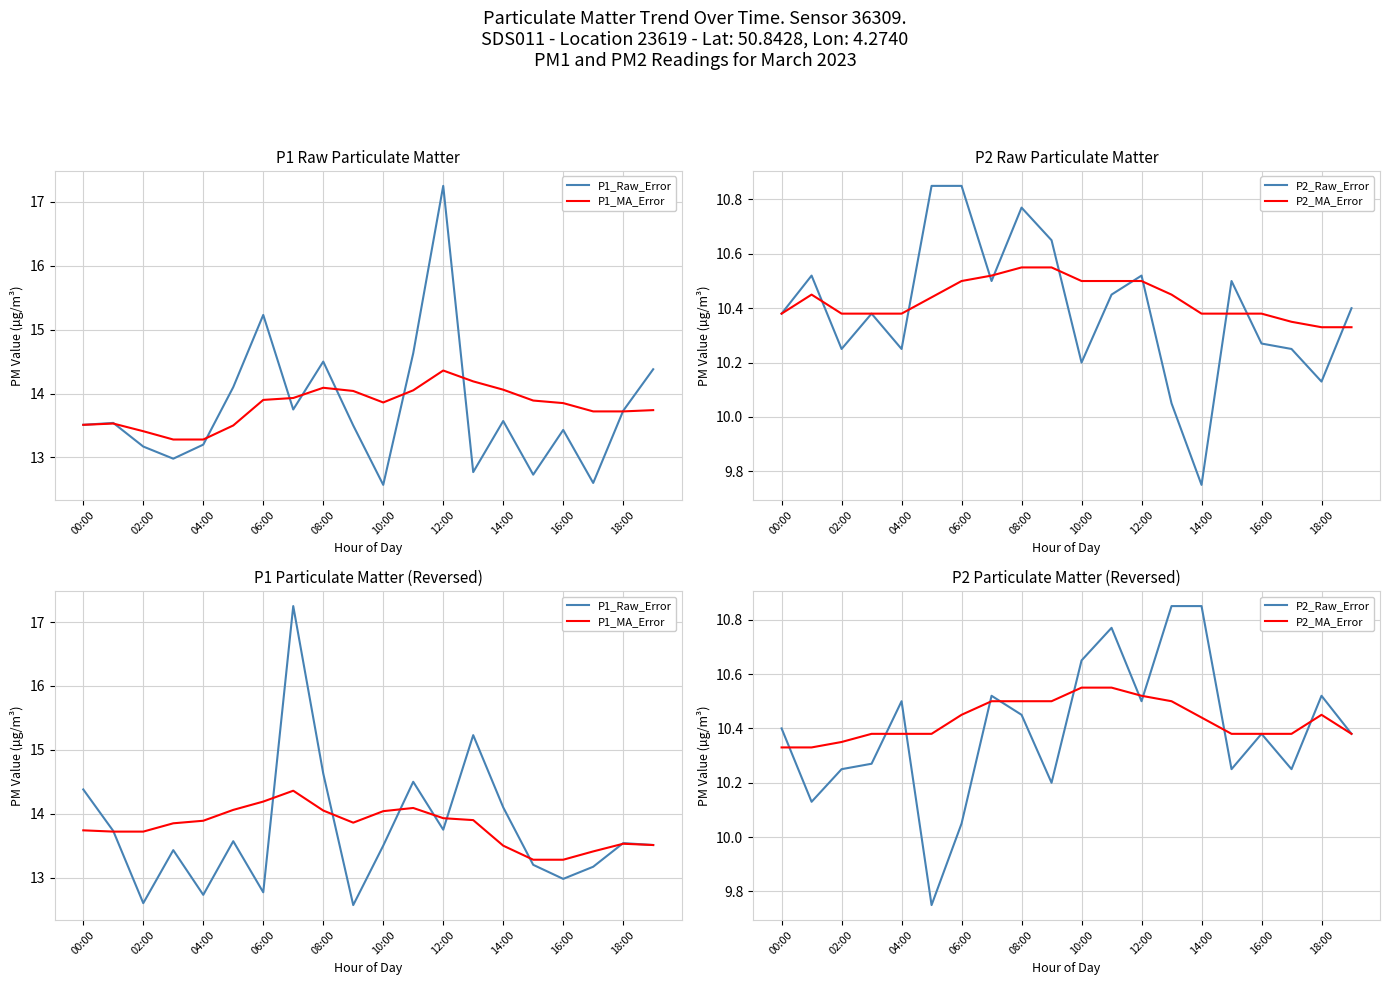

True or false: P2_Raw_Error has a value of 5.8 at 08:00.

False